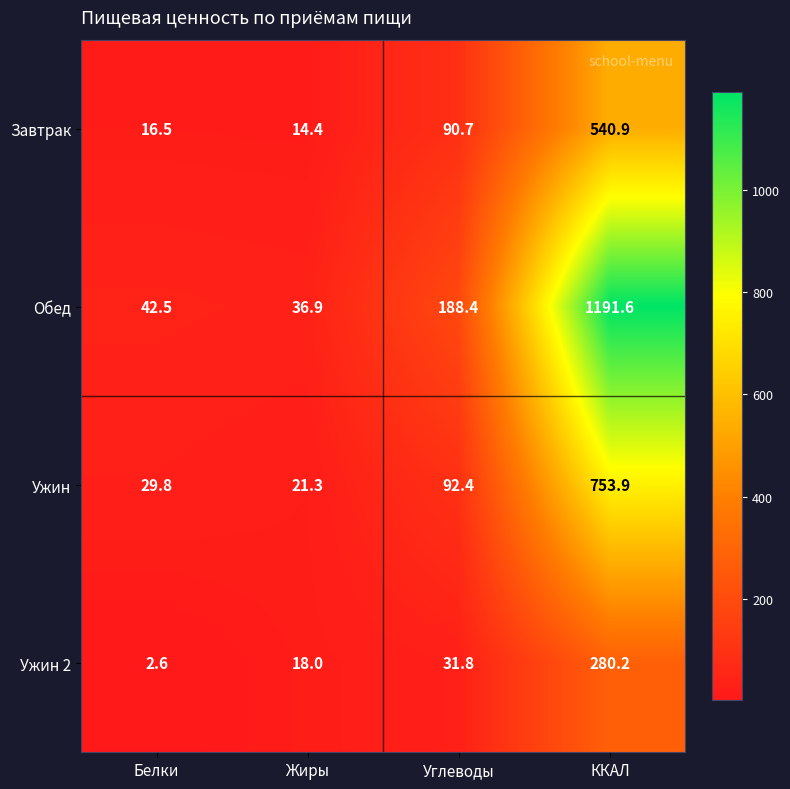

Reading left to right, transcribe all the data shown in this chart.

Завтрак: 16.5	14.4	90.7	540.9
Обед: 42.5	36.9	188.4	1191.6
Ужин: 29.8	21.3	92.4	753.9
Ужин 2: 2.6	18.0	31.8	280.2